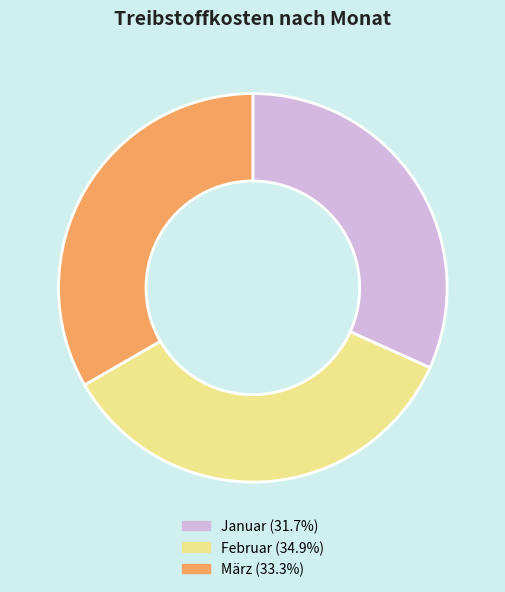

Does any single category account for the majority?

No